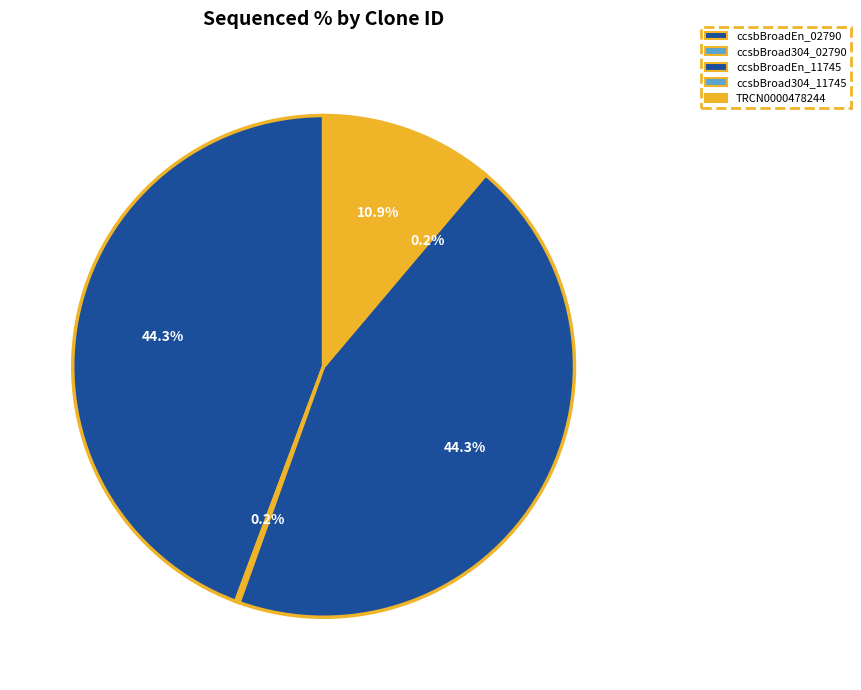

Which has a higher value, ccsbBroadEn_02790 or ccsbBroad304_02790?

ccsbBroadEn_02790